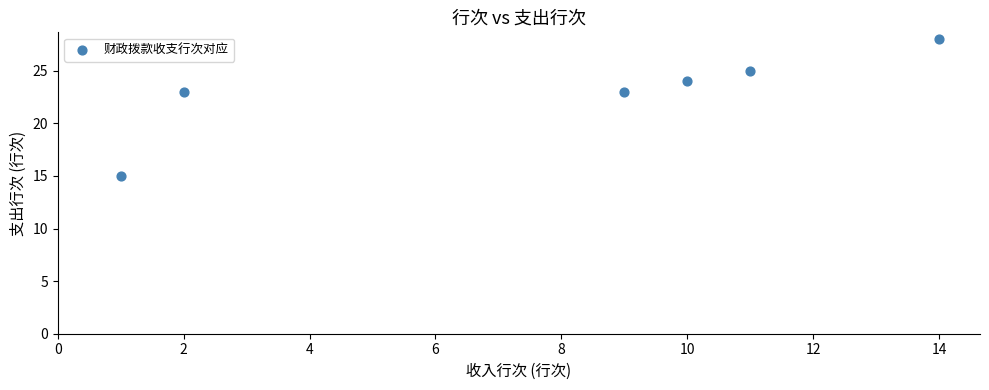

What is the range of Y values (max minus min)?

13